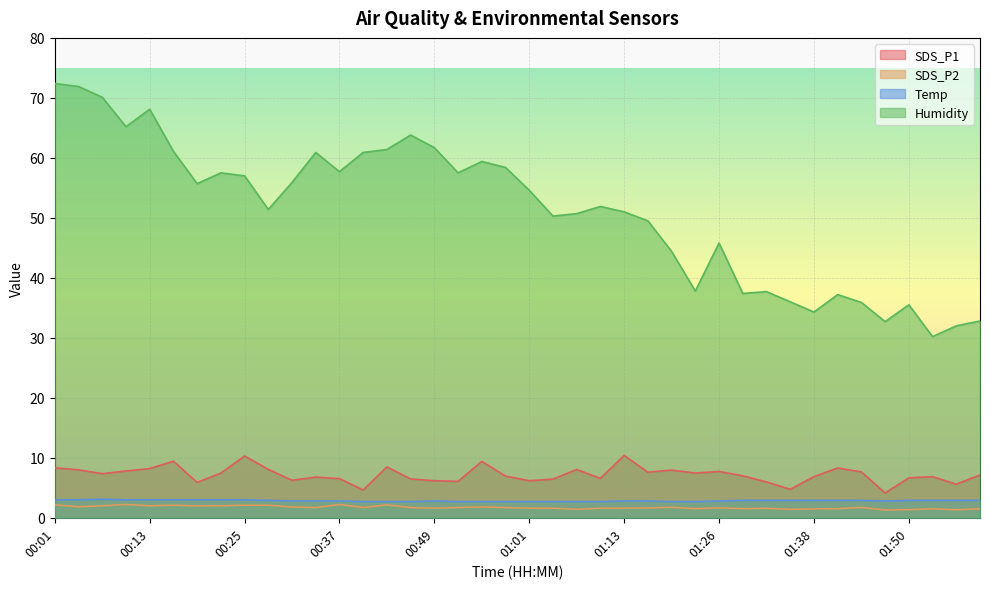

How many lines are shown in the chart?

4